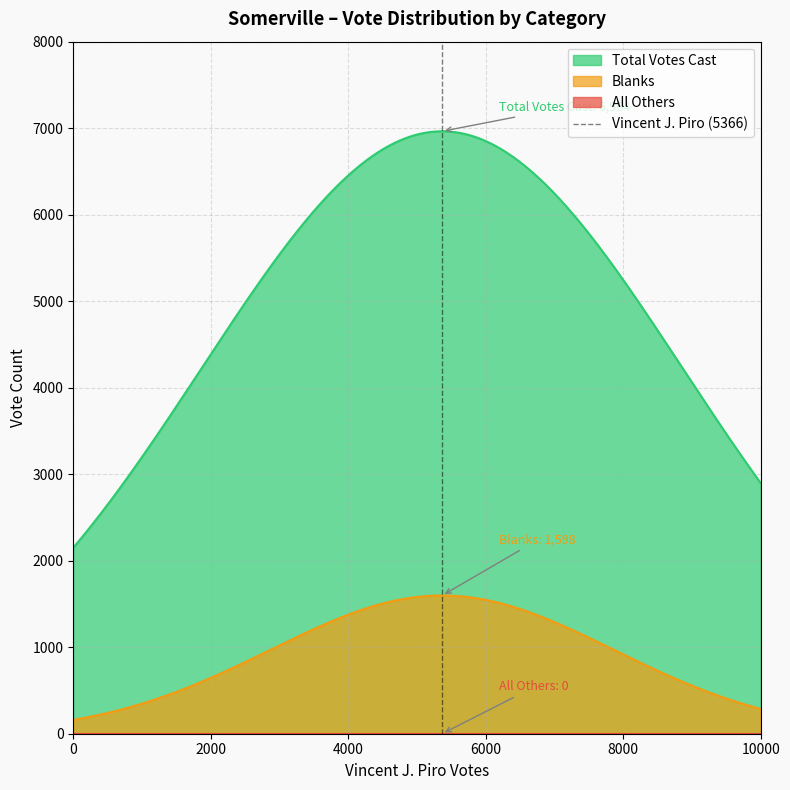

What is the maximum value for Blanks?

1598.0